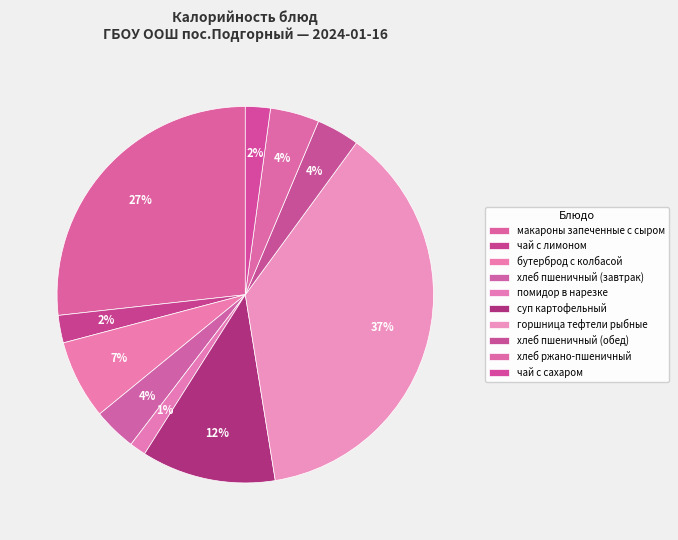

Count the number of slices in the pie.

10